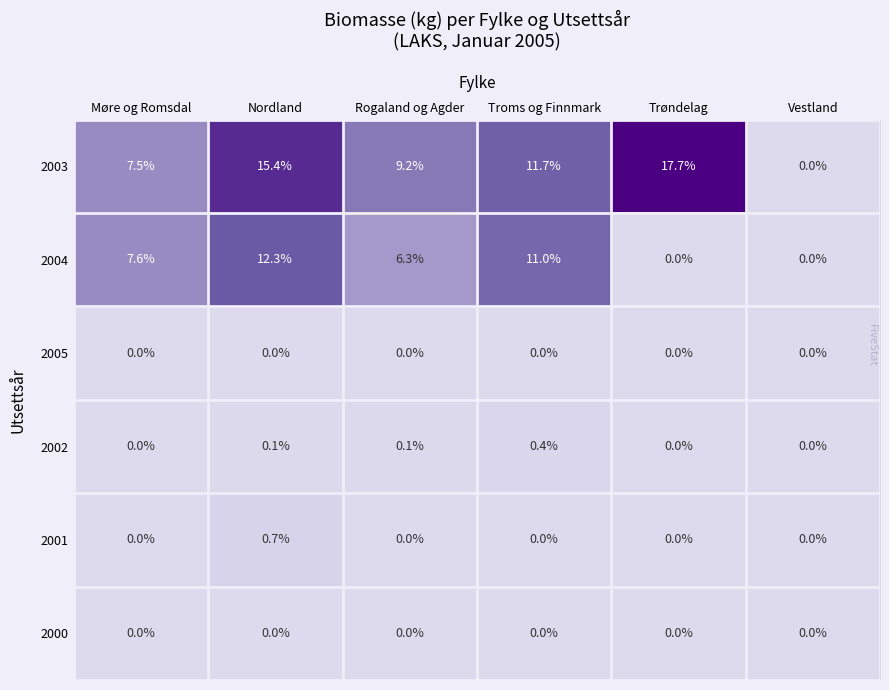

Which series has the widest spread of values?

2003